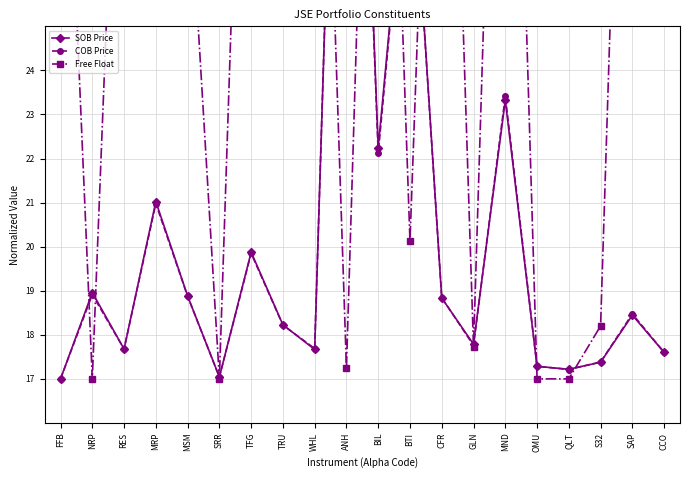

What is the difference between the highest and lowest values at S32?

0.8